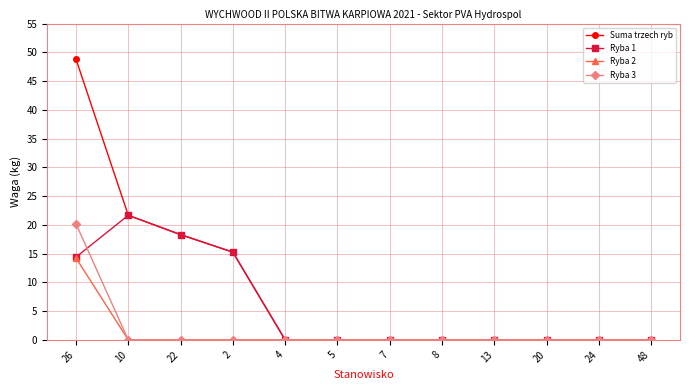

How many series are shown in this chart?

4